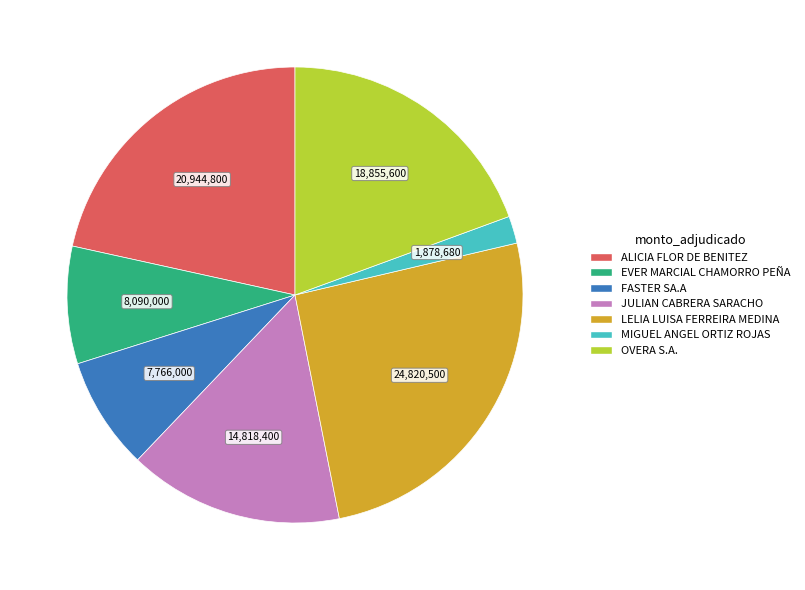

Does LELIA LUISA FERREIRA MEDINA represent more than half of the total?

No